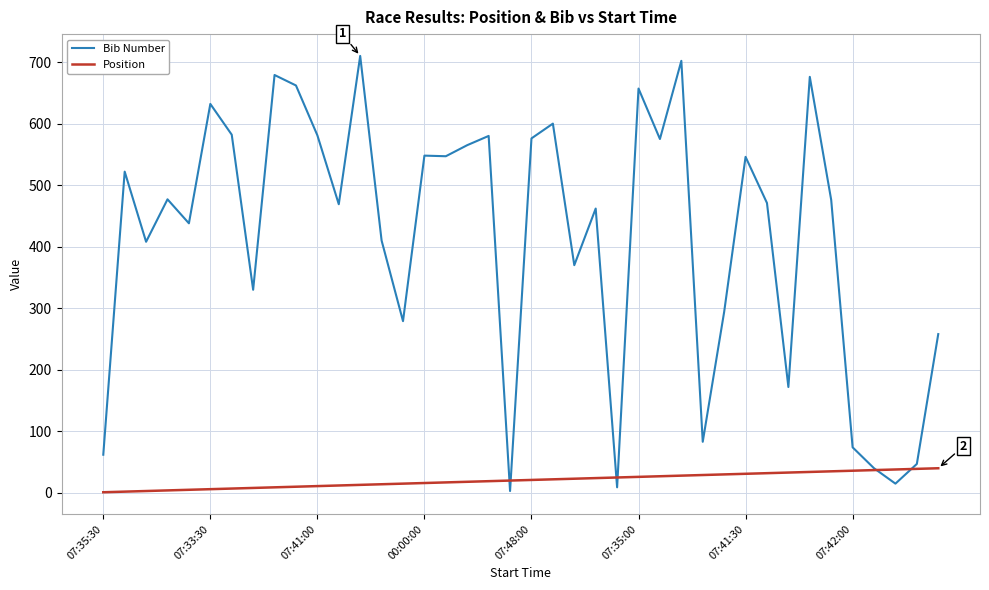

Rank the series by their maximum value, from highest to lowest.

Bib Number, Position